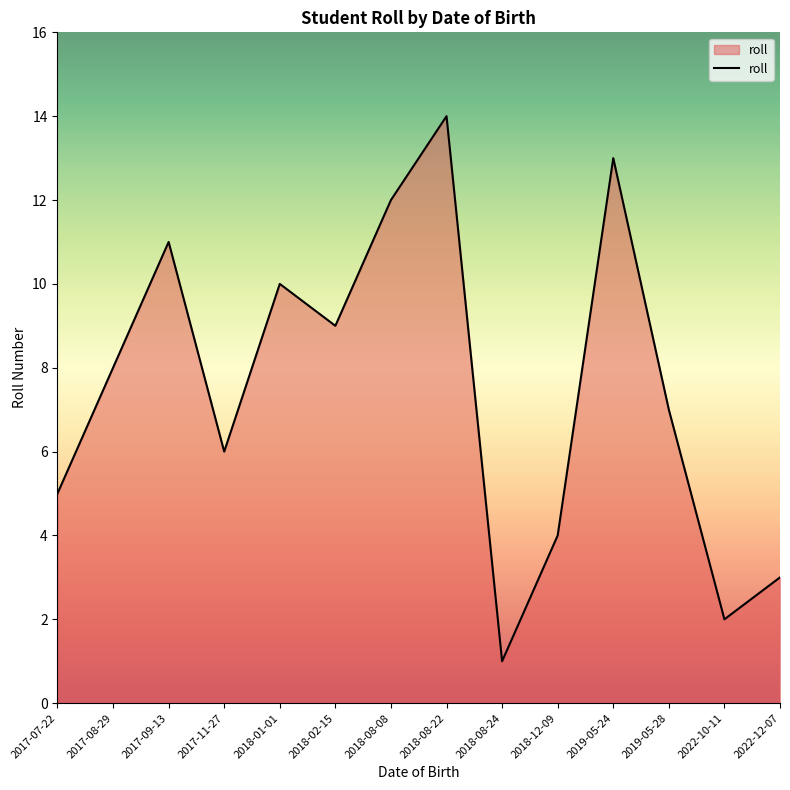

What is the sum of the values at 2022-12-07 and 2022-10-11?

5